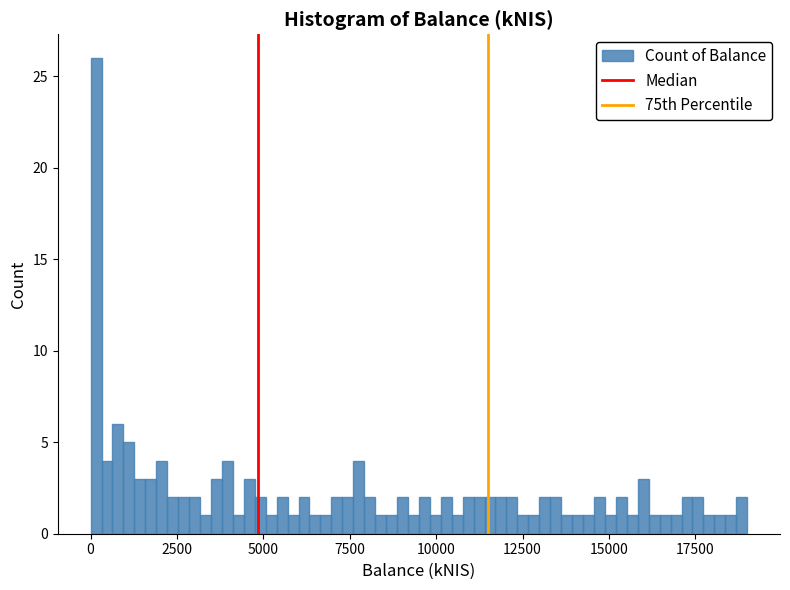

Read against the x-axis, roughly where is the centre of the tallest bar?

0